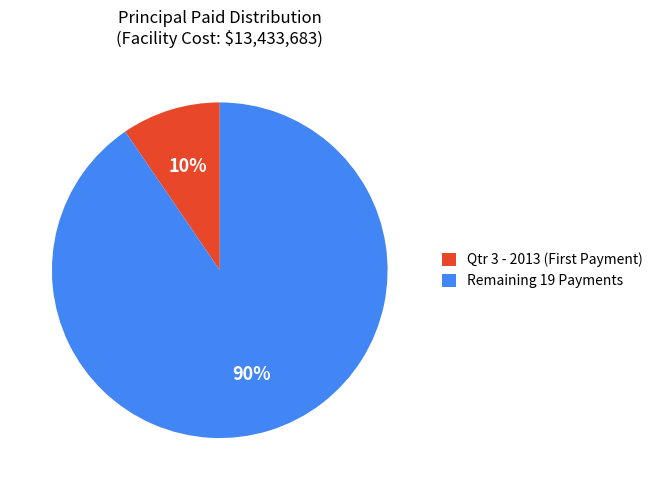

Rank the categories by value from highest to lowest.

Remaining 19 Payments, Qtr 3 - 2013 (First Payment)